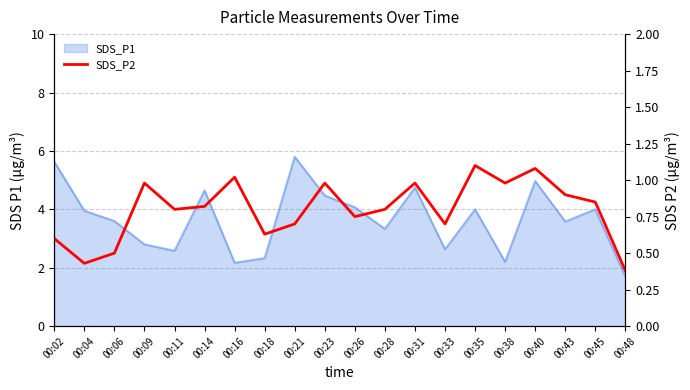

How many interior local valleys (lower than both neighbors) does the data have?

6